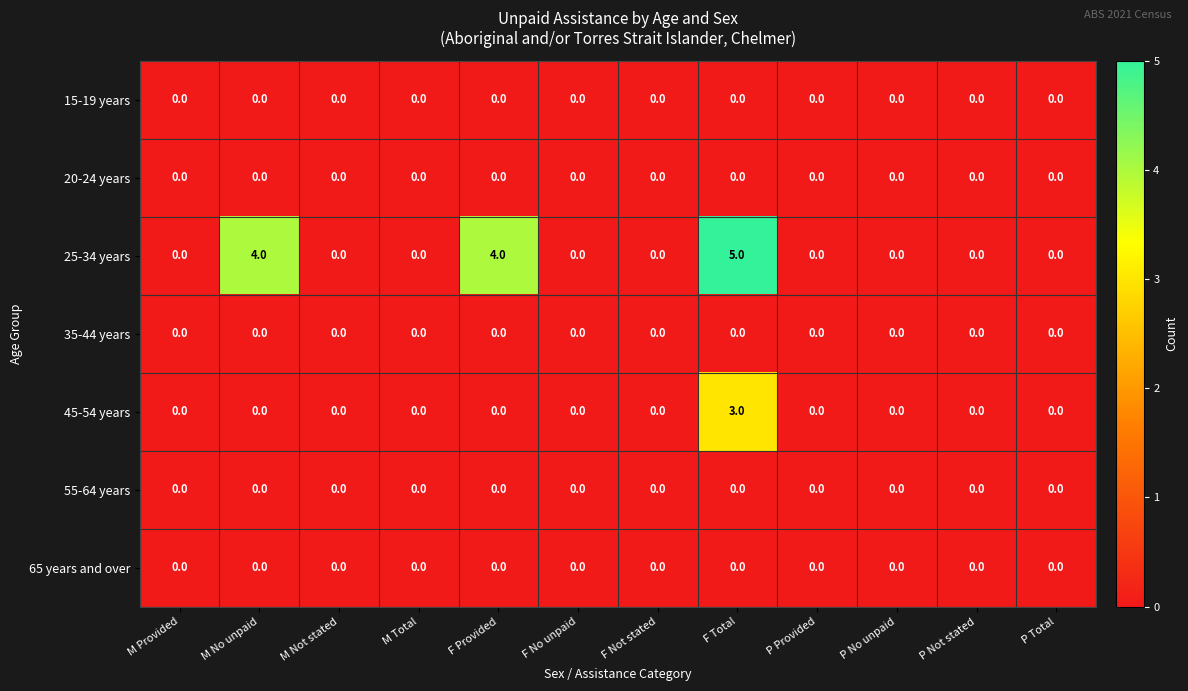

True or false: 25-34 years has a value of 0 at P Not stated.

True